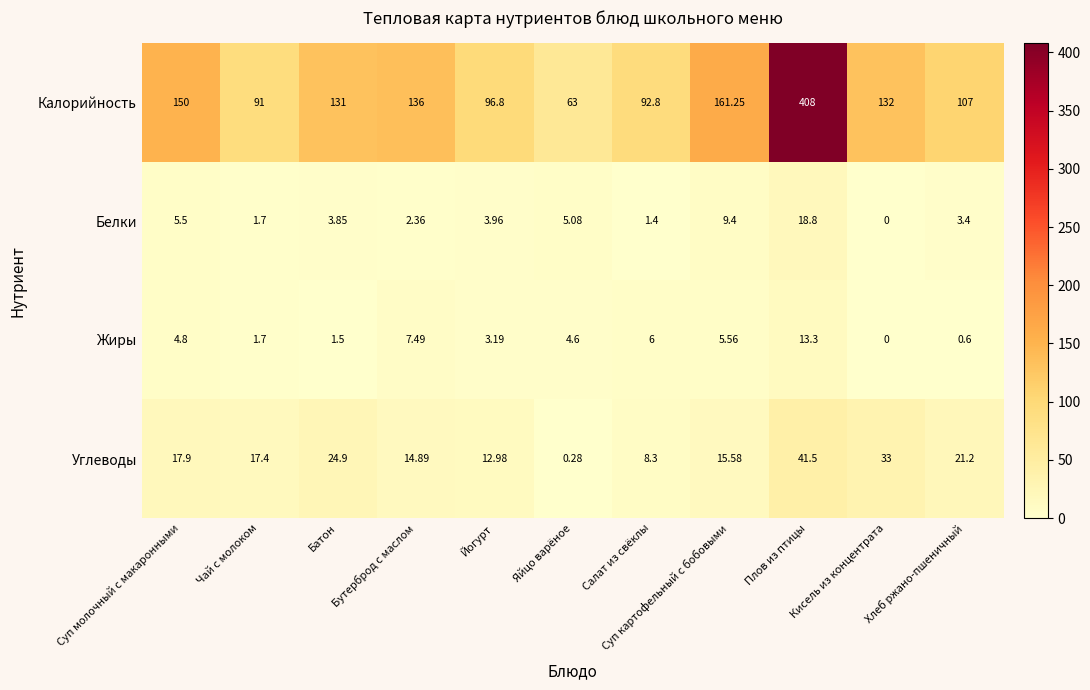

At which category does the chart reach its minimum across all series?

Кисель из концентрата